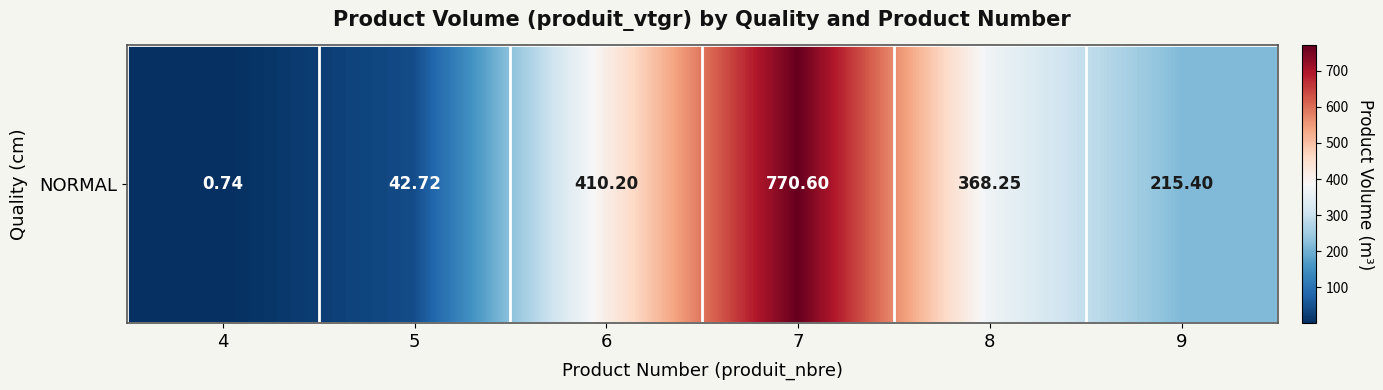

What is the difference between the maximum and minimum values?

769.9